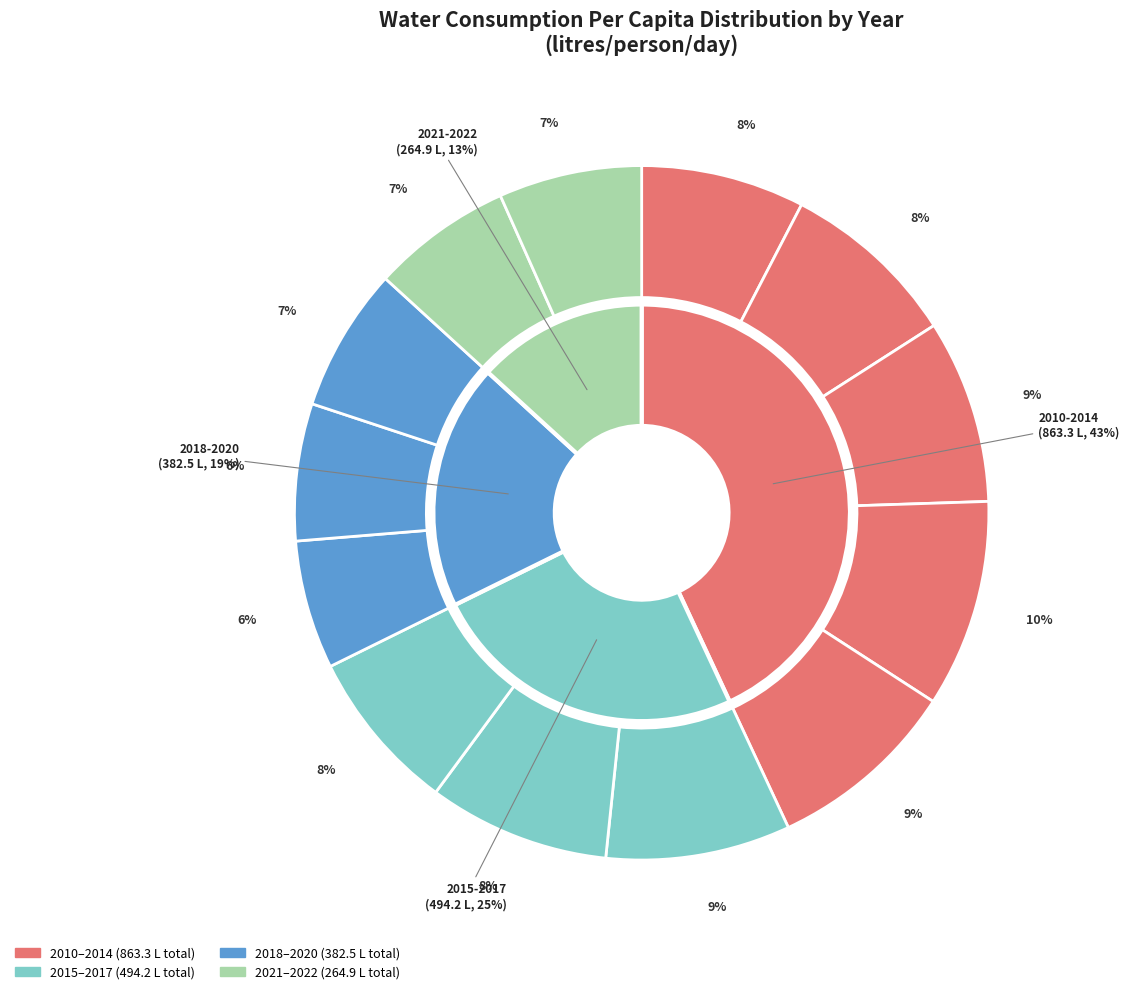

To the nearest percent, what percentage of the pie is 2013?

10%